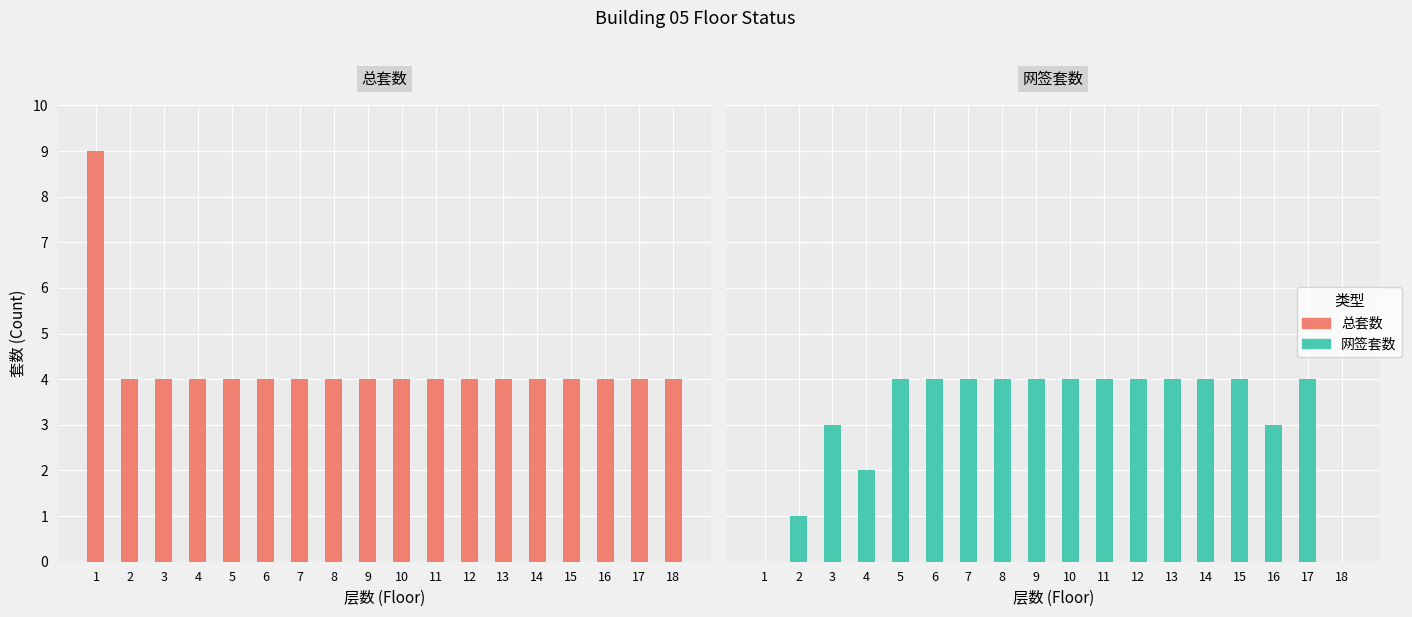

List the labels in order of 网签套数 value, smallest first.

1, 18, 2, 4, 3, 16, 5, 6, 7, 8, 9, 10, 11, 12, 13, 14, 15, 17